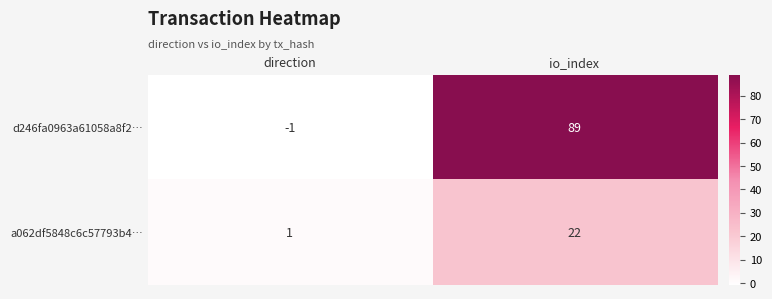

At how many categories does at least one series exceed 34?

1